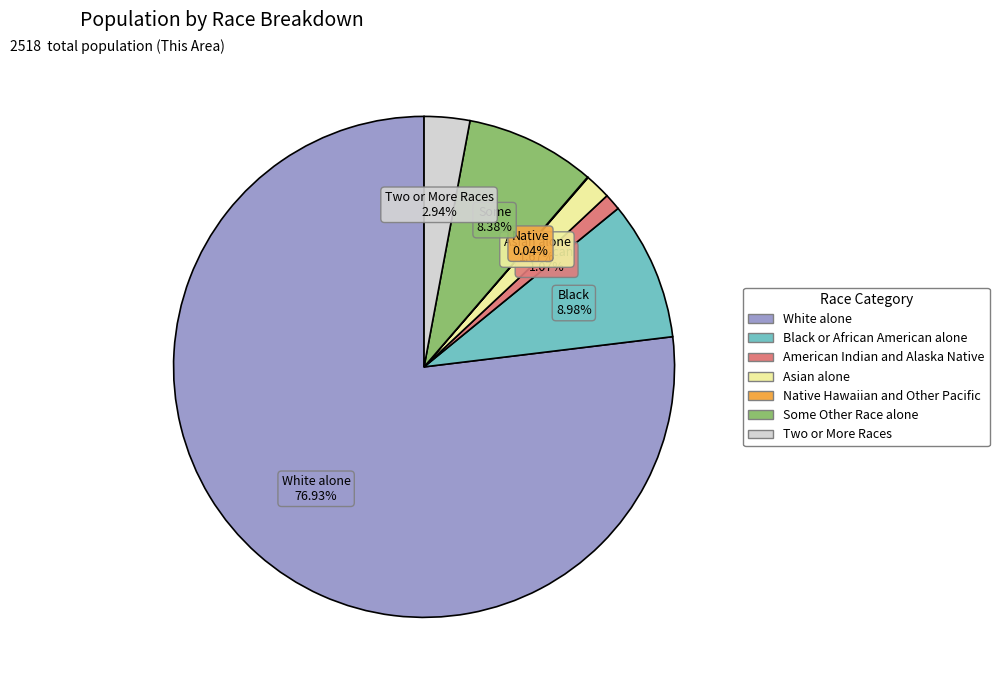

Which slice is the largest?

White alone